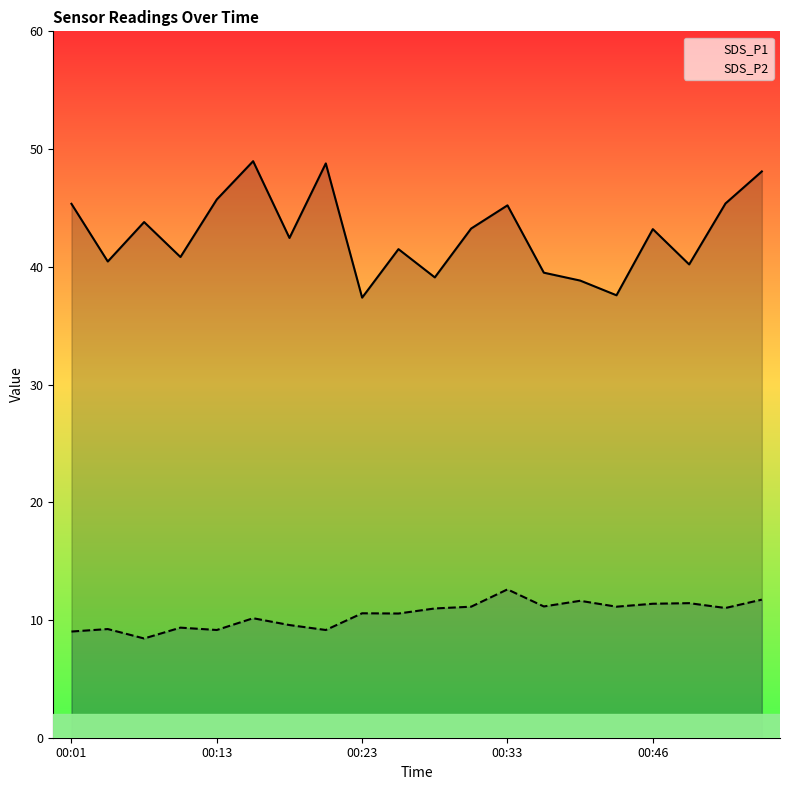

What is the difference between the second highest and minimum values in the SDS_P2 series?

3.3